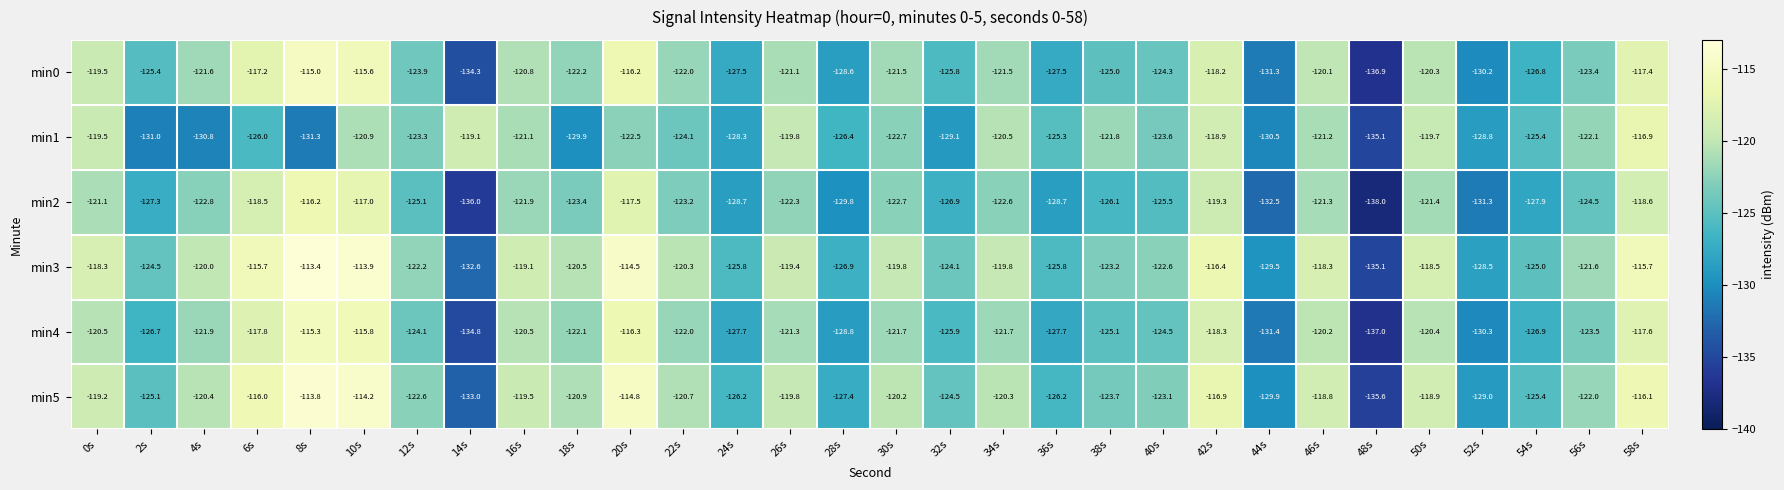

How many data points does each series have?

30